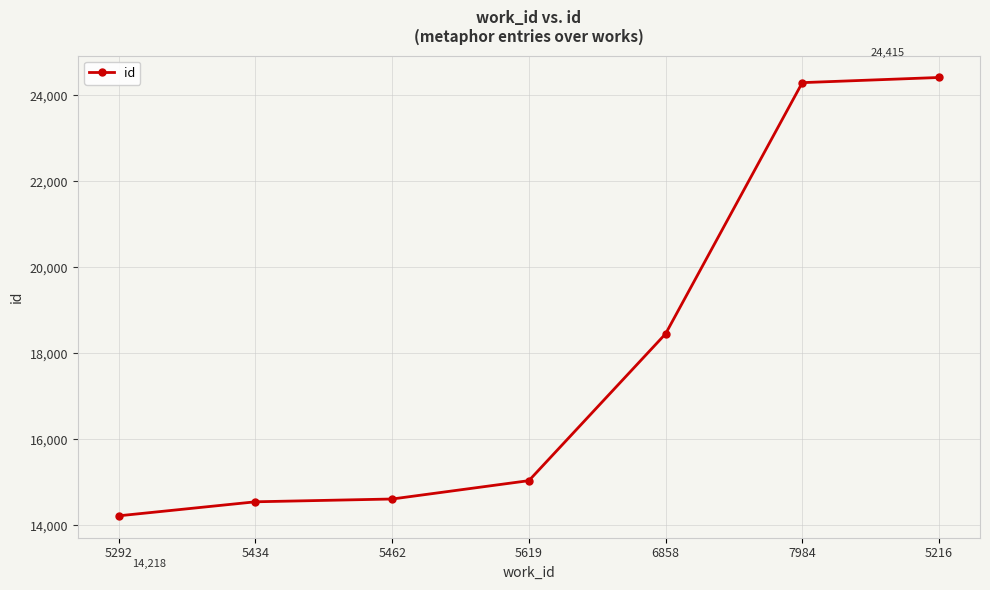

How many lines are shown in the chart?

1